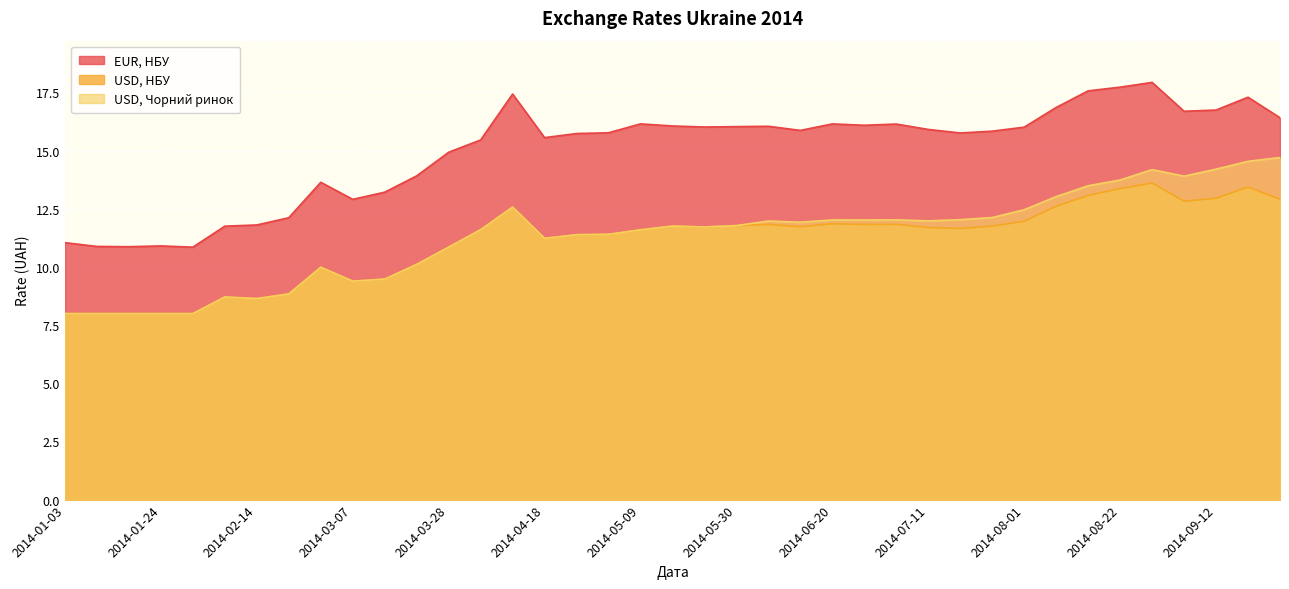

The value of USD, Чорний ринок at 2014-08-01 is 12.5. True or false?

True